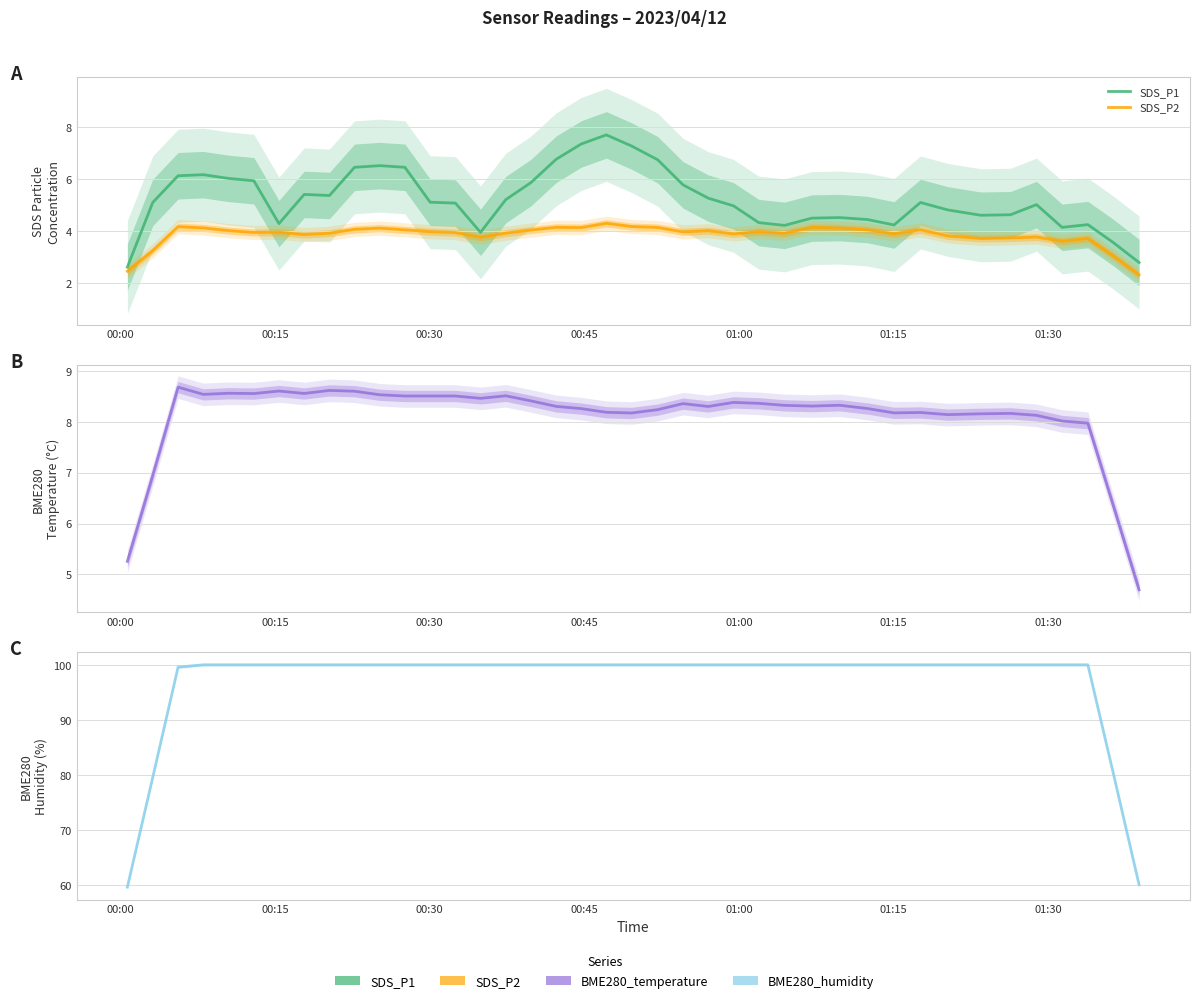

How many interior local valleys does the SDS_P1 series have?

7